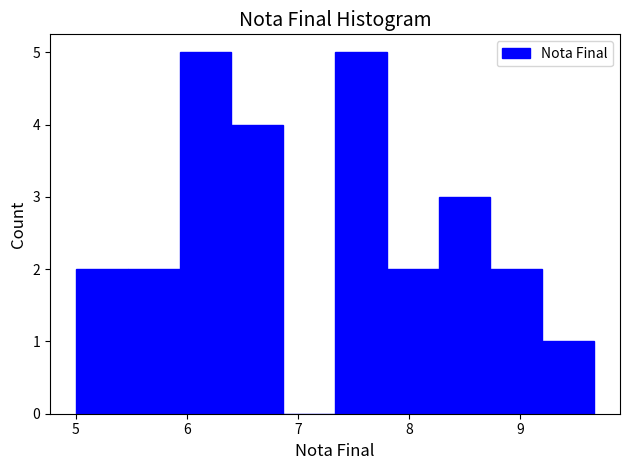

Reading left to right, list every bar in this chart as the range it spans on the x-axis followed by its height. Neither the bar edges nor the heights are printed on the chart, so give them approximately, as read against the axes.

5.0 to 5.5: 2
5.5 to 5.9: 2
5.9 to 6.4: 5
6.4 to 6.9: 4
6.9 to 7.3: 0
7.3 to 7.8: 5
7.8 to 8.3: 2
8.3 to 8.7: 3
8.7 to 9.2: 2
9.2 to 9.7: 1